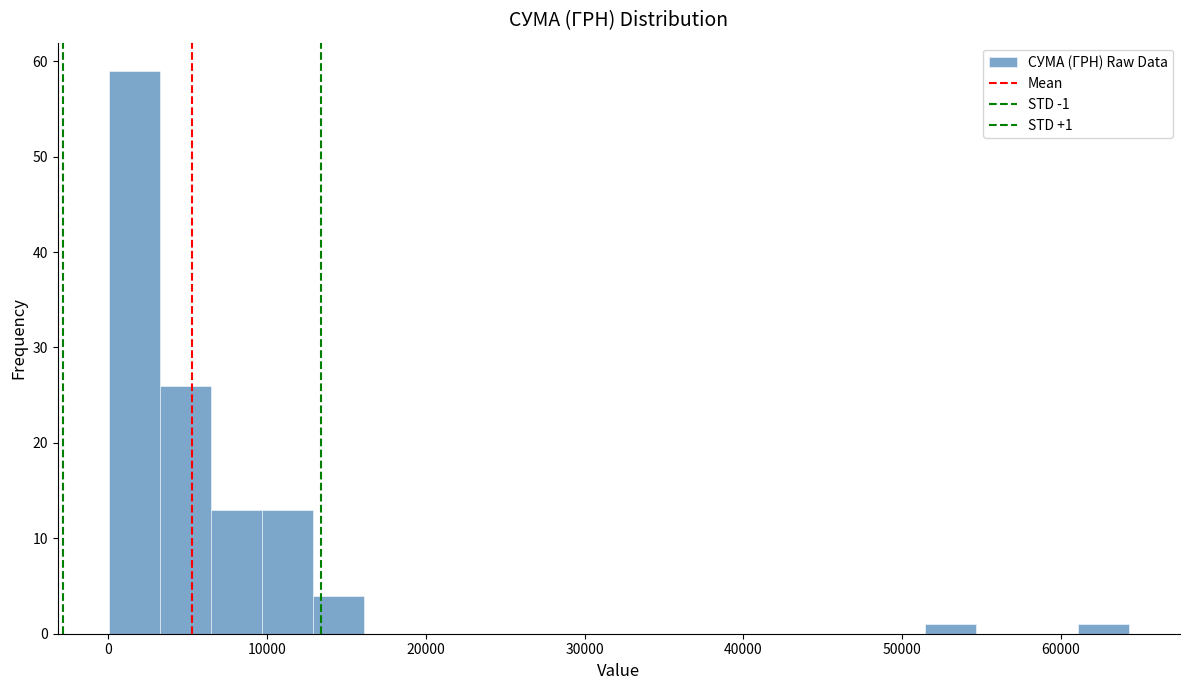

Read against the x-axis, roughly where is the centre of the tallest bar?

2000